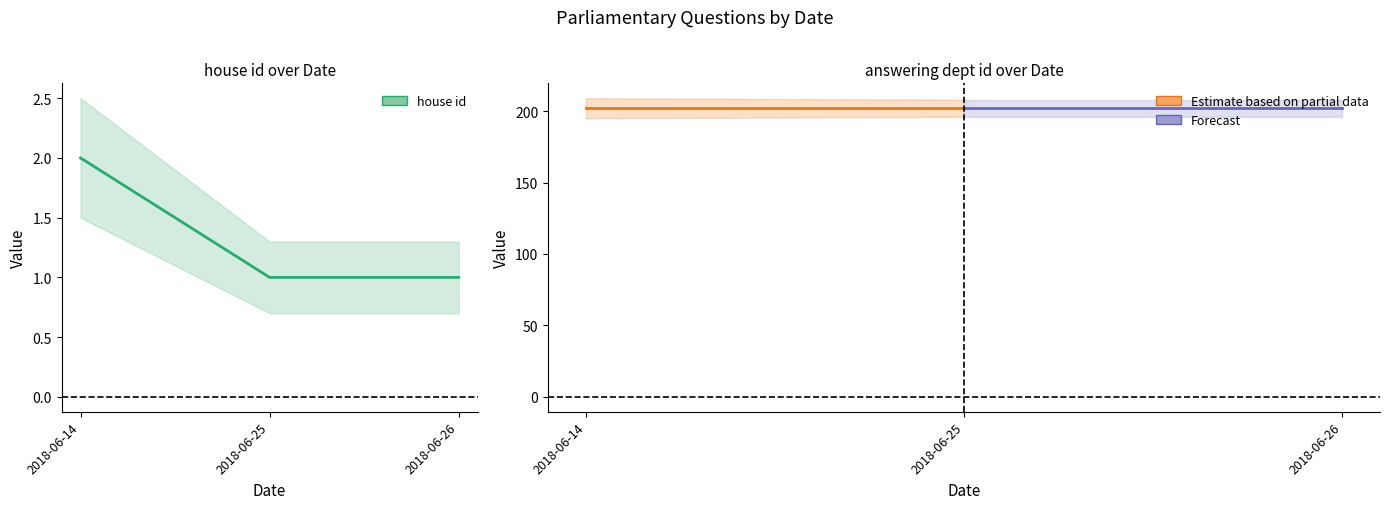

Which label corresponds to the largest value in the chart?

2018-06-14